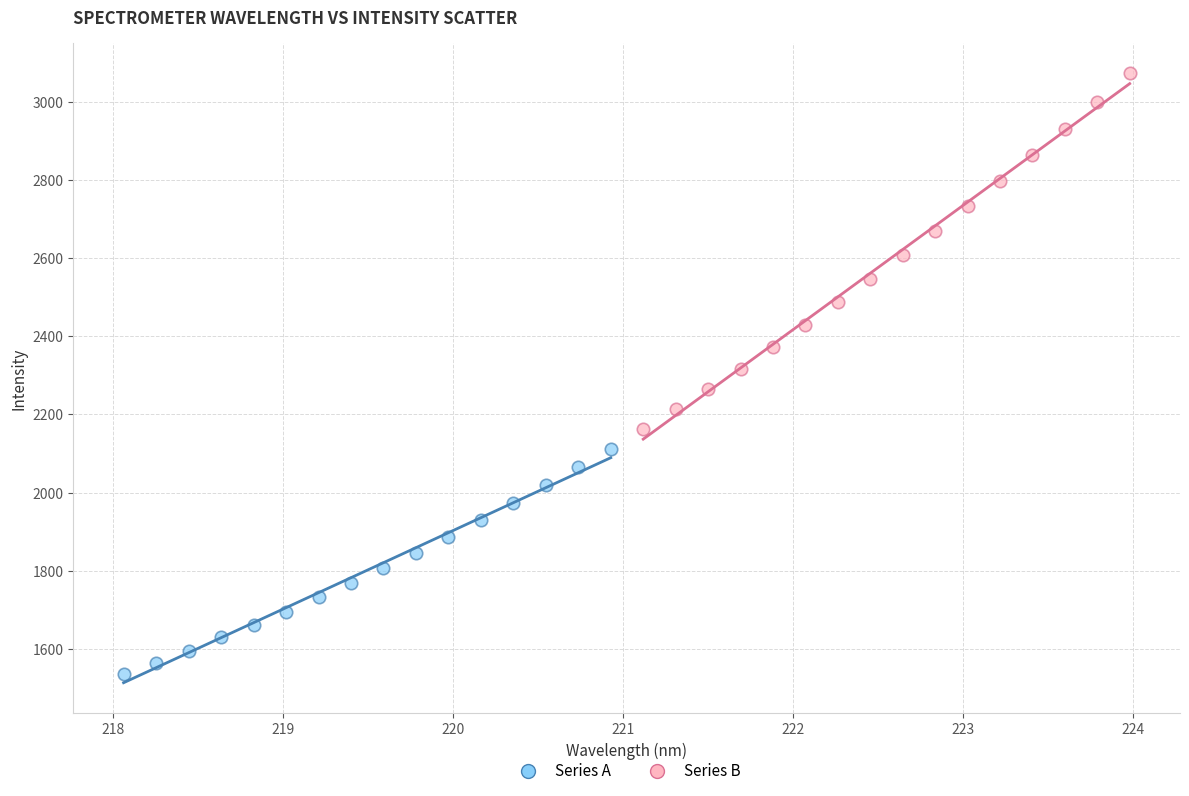

Which series has the widest spread of Y values?

Series B